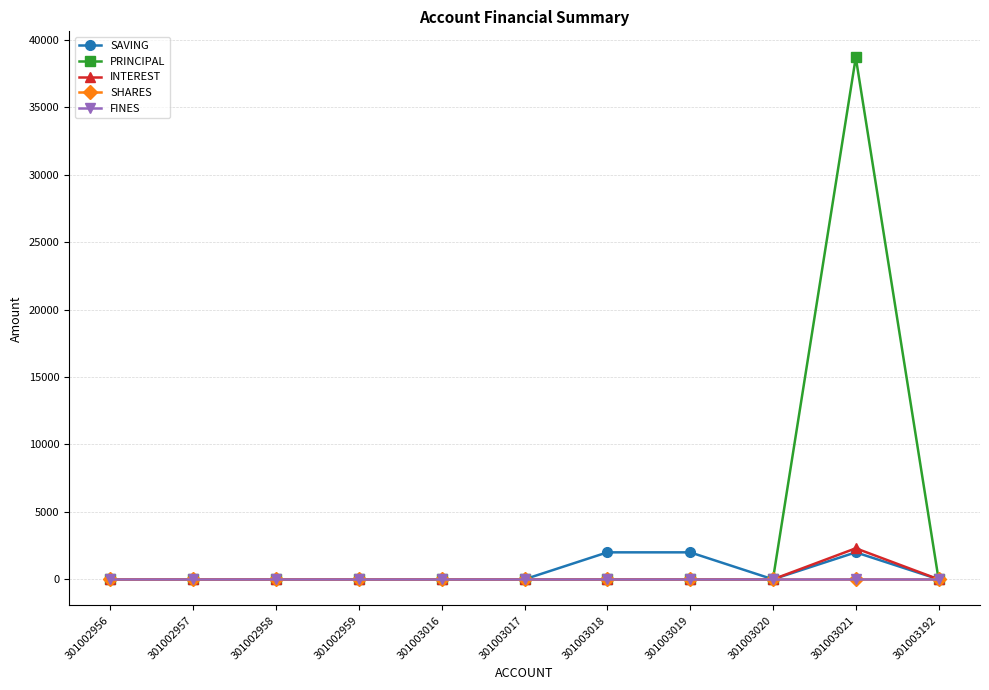

Reading left to right, transcribe all the data shown in this chart.

SAVING: 301002956=0	301002957=0	301002958=0	301002959=0	301003016=0	301003017=0	301003018=2000	301003019=2000	301003020=0	301003021=2000	301003192=0
PRINCIPAL: 301002956=0	301002957=0	301002958=0	301002959=0	301003016=0	301003017=0	301003018=0	301003019=0	301003020=0	301003021=38700	301003192=0
INTEREST: 301002956=0	301002957=0	301002958=0	301002959=0	301003016=0	301003017=0	301003018=0	301003019=0	301003020=0	301003021=2300	301003192=0
SHARES: 301002956=0	301002957=0	301002958=0	301002959=0	301003016=0	301003017=0	301003018=0	301003019=0	301003020=0	301003021=0	301003192=0
FINES: 301002956=0	301002957=0	301002958=0	301002959=0	301003016=0	301003017=0	301003018=0	301003019=0	301003020=0	301003021=0	301003192=0